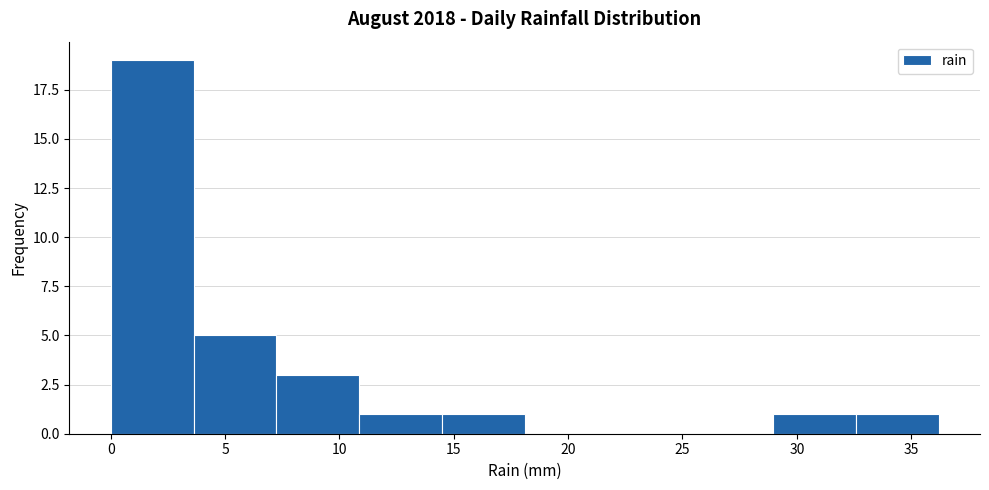

Reading left to right, list every bar in this chart as the range it spans on the x-axis followed by its height. Neither the bar edges nor the heights are printed on the chart, so give them approximately, as read against the axes.

0.0 to 3.5: 19
3.5 to 7.0: 5
7.0 to 11.0: 3
11.0 to 14.5: 1
14.5 to 18.0: 1
18.0 to 21.5: 0
21.5 to 25.5: 0
25.5 to 29.0: 0
29.0 to 32.5: 1
32.5 to 36.0: 1